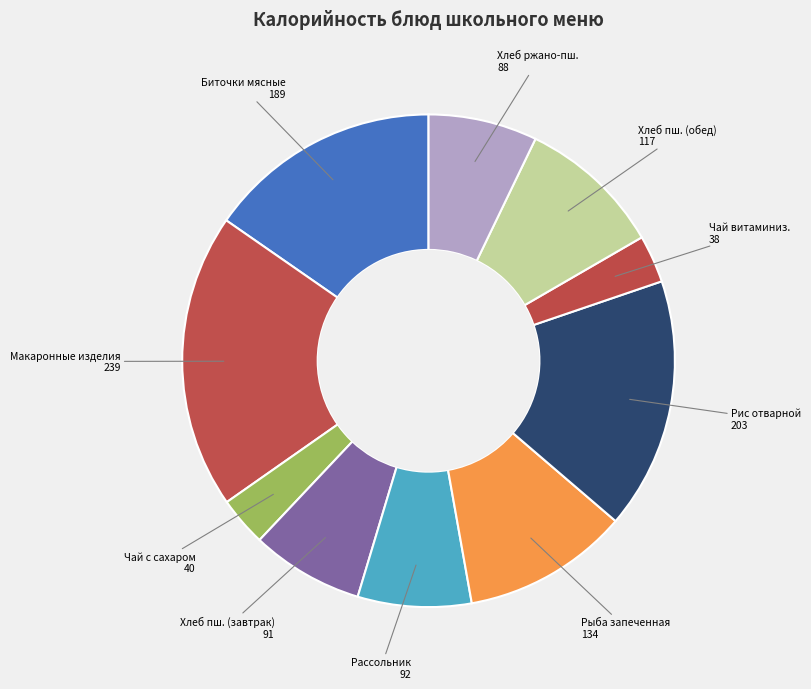

Approximately how many times larger is the value at Рассольник compared to Хлеб пш. (обед)?

0.8